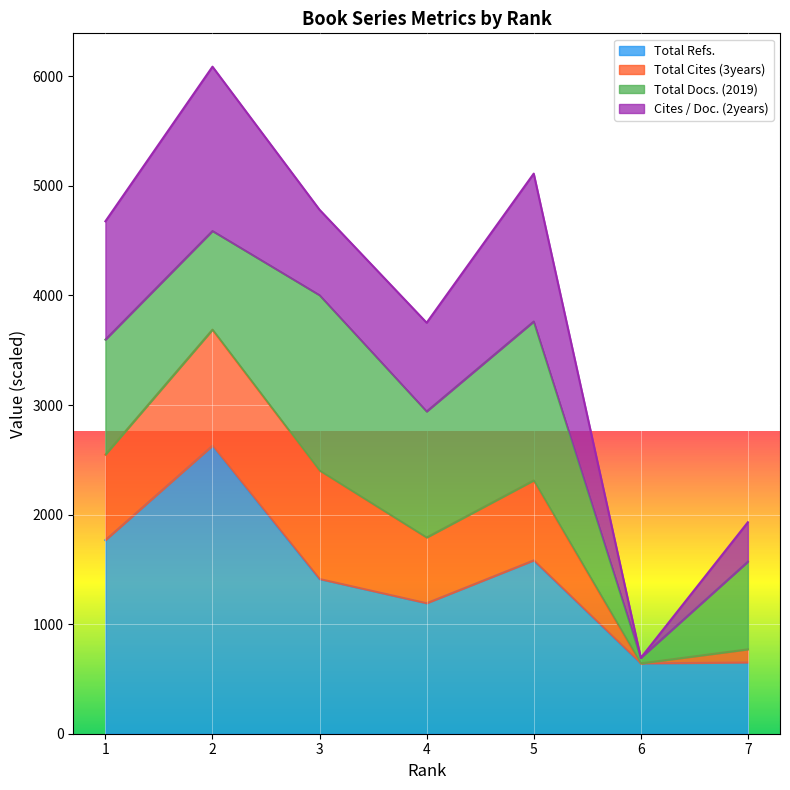

The value of Total Refs. at 1 is 3097. True or false?

False